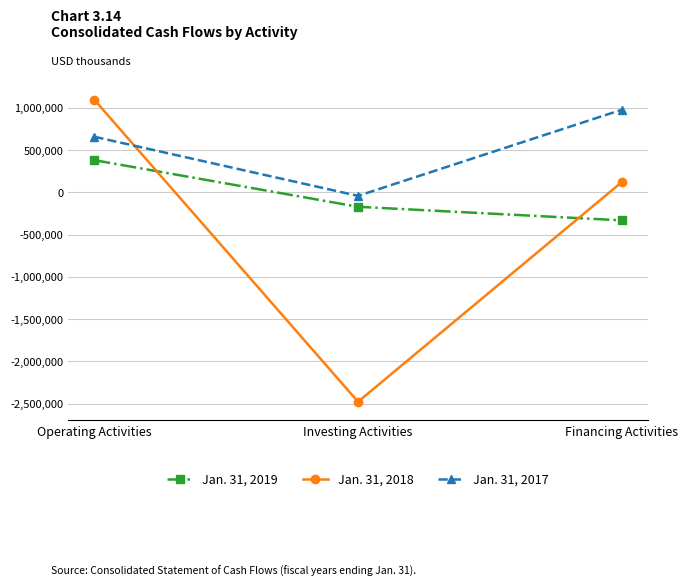

Rank the series at Financing Activities from highest to lowest value.

Jan. 31, 2017, Jan. 31, 2018, Jan. 31, 2019